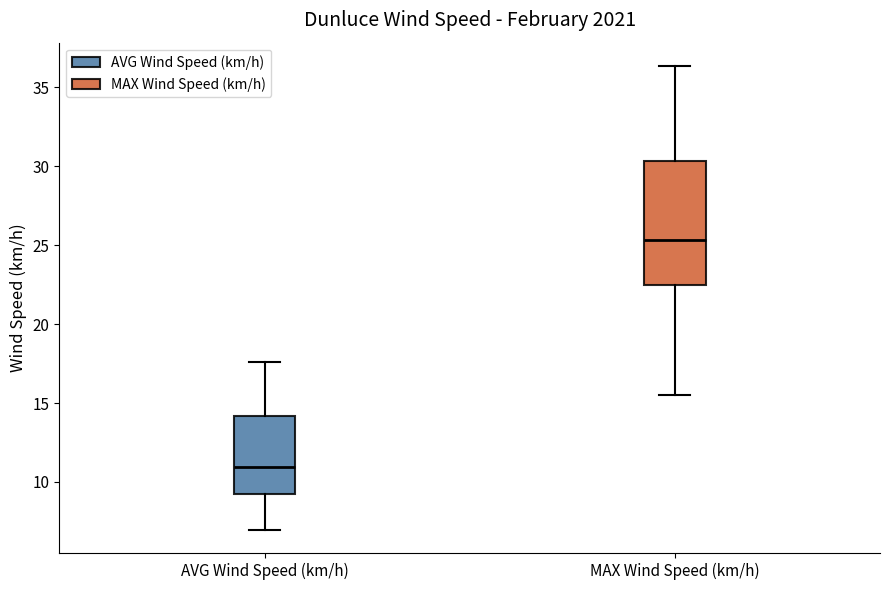

Comparing the boxes themselves (not the whiskers), which one is the tallest?

MAX Wind Speed (km/h)